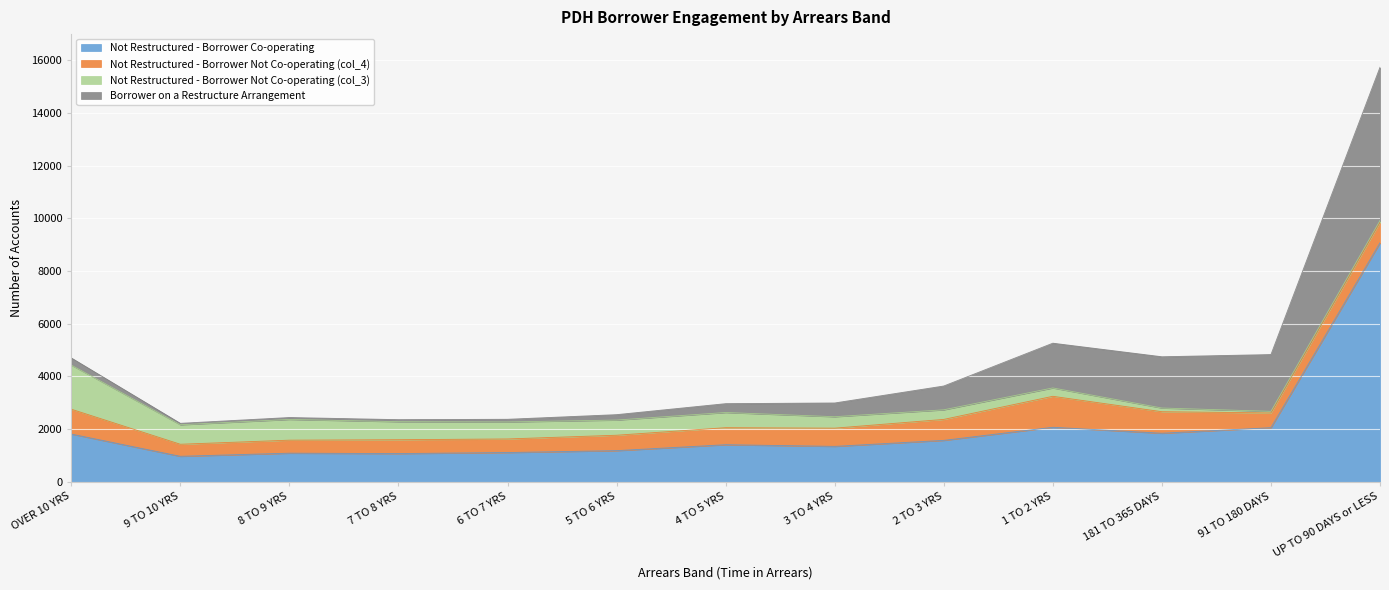

True or false: Borrower on a Restructure Arrangement and Not Restructured - Borrower Not Co-operating (col_3) cross at least once.

True